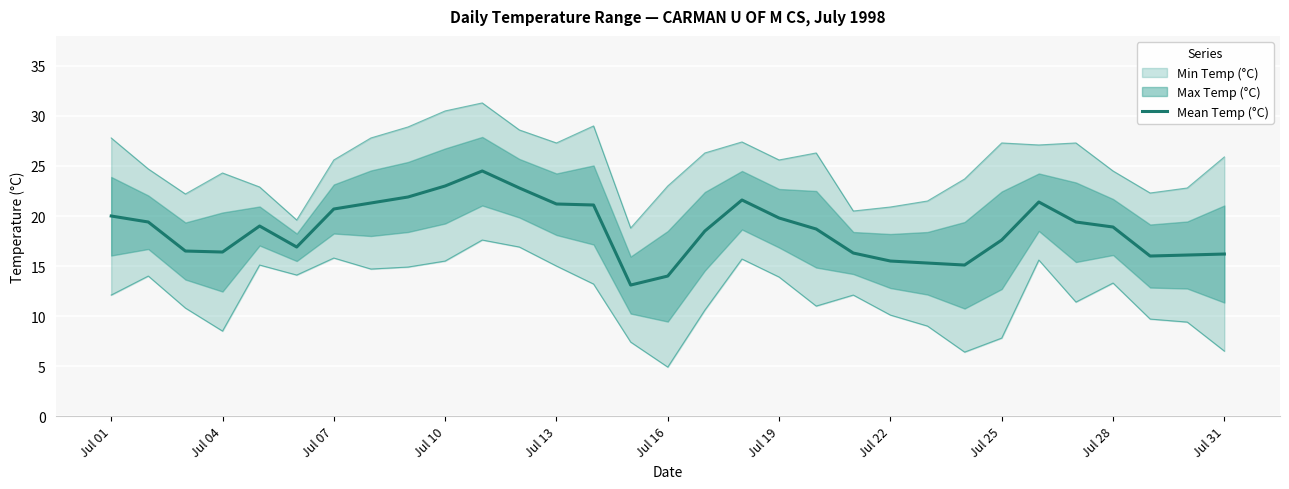

Is this an area chart (filled region under the line)?

No